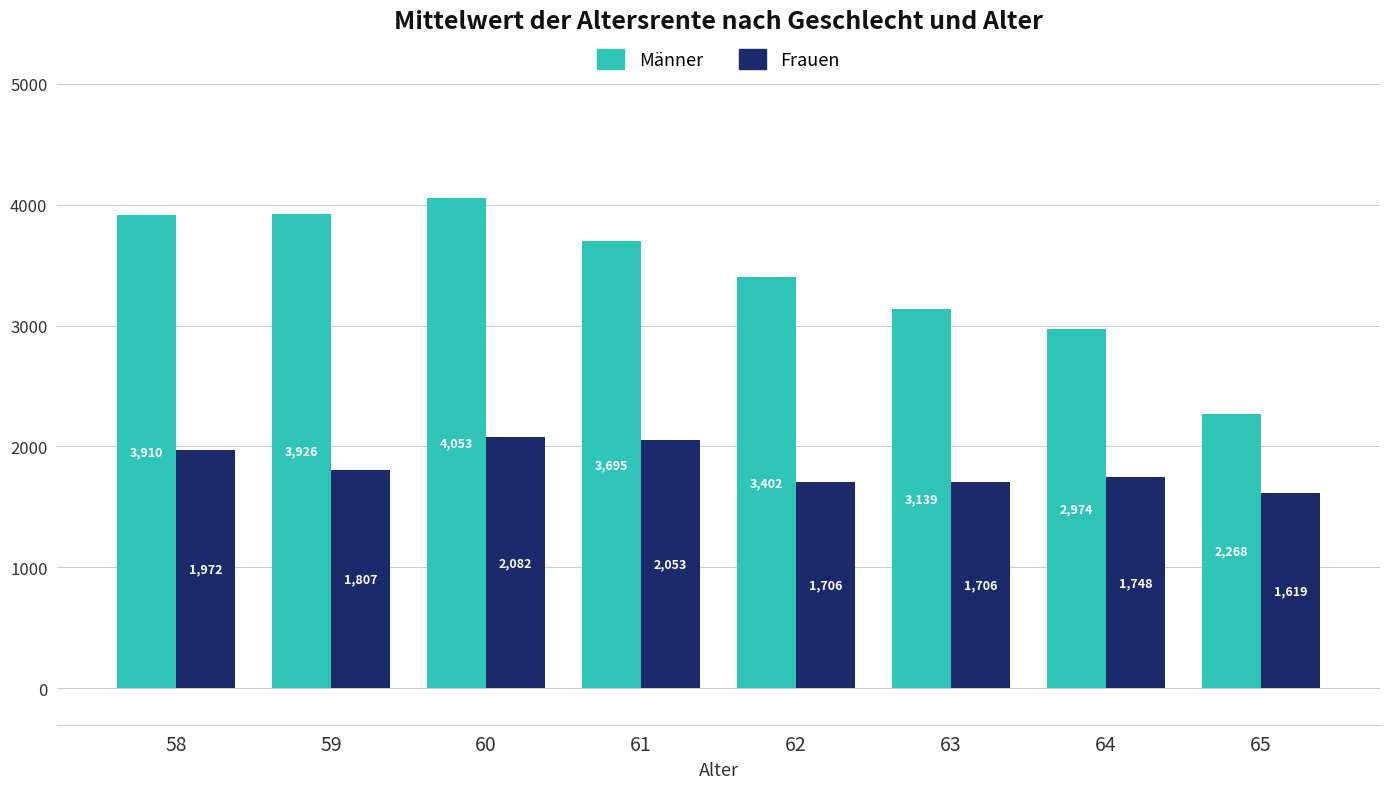

At which category is the sum across all series the highest?

60